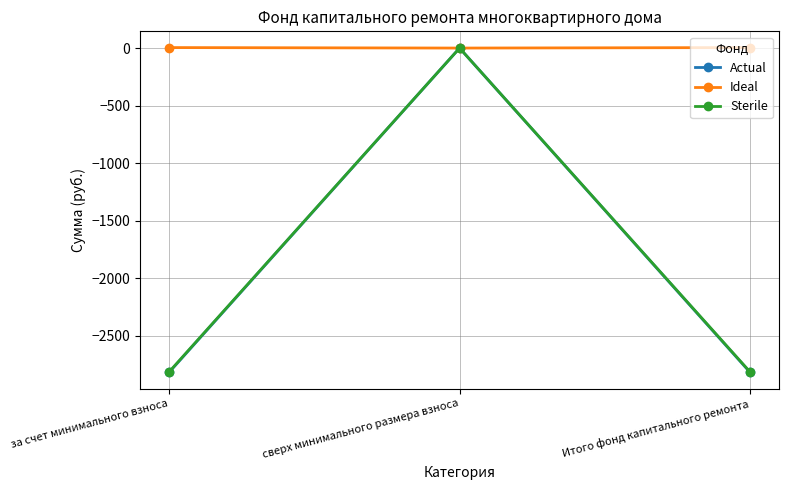

The Sterile series shows -4499.7 at за счет минимального взноса. True or false?

False